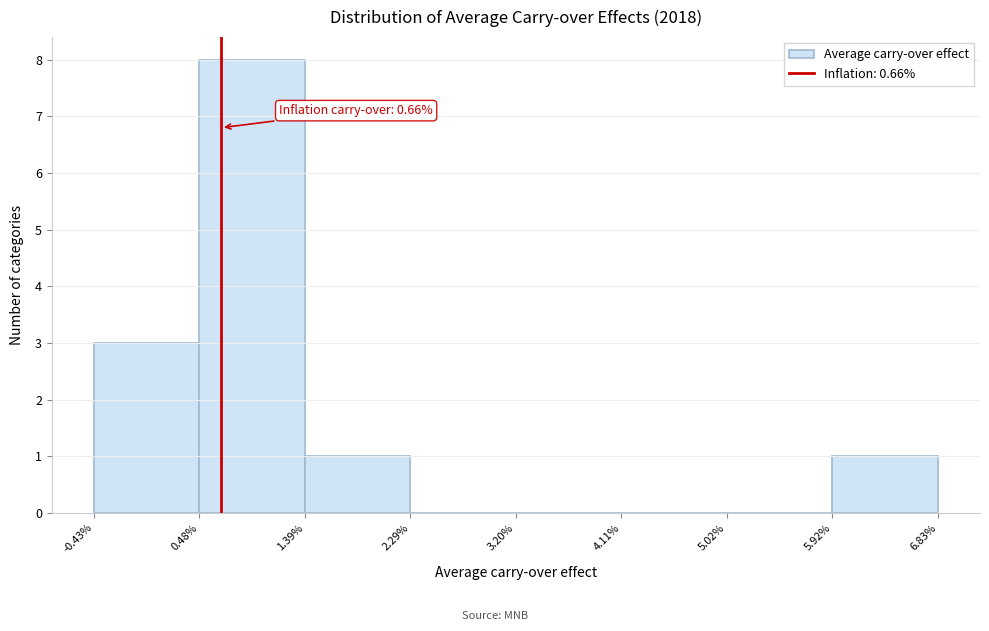

Over which range of the x-axis is the bar tallest?

0.48% to 1.39%